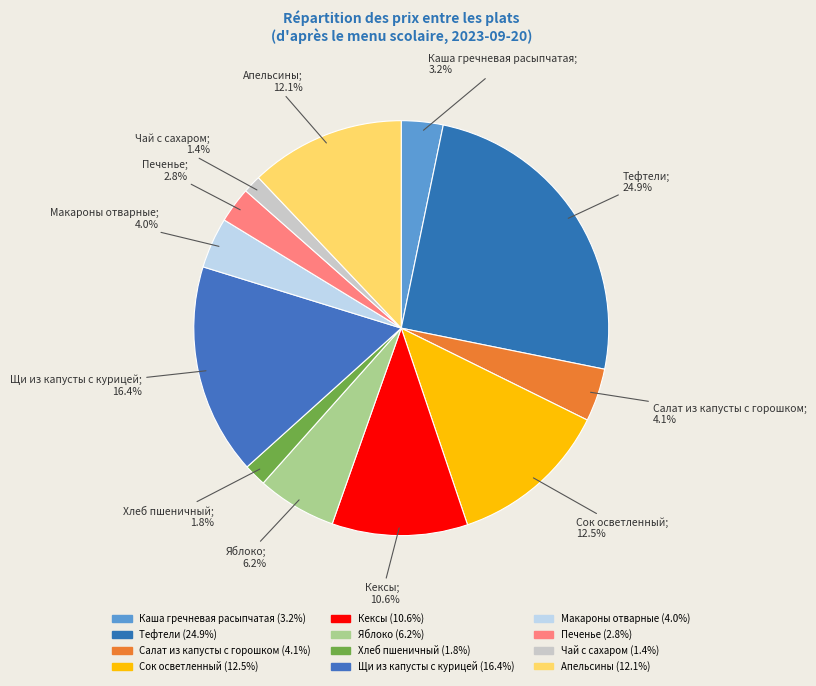

How many slices are in this pie chart?

12